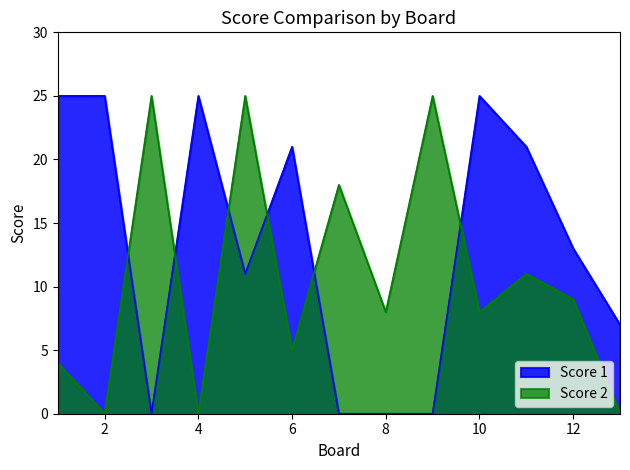

Count the Score 1 values in the range 0 to 25.

13